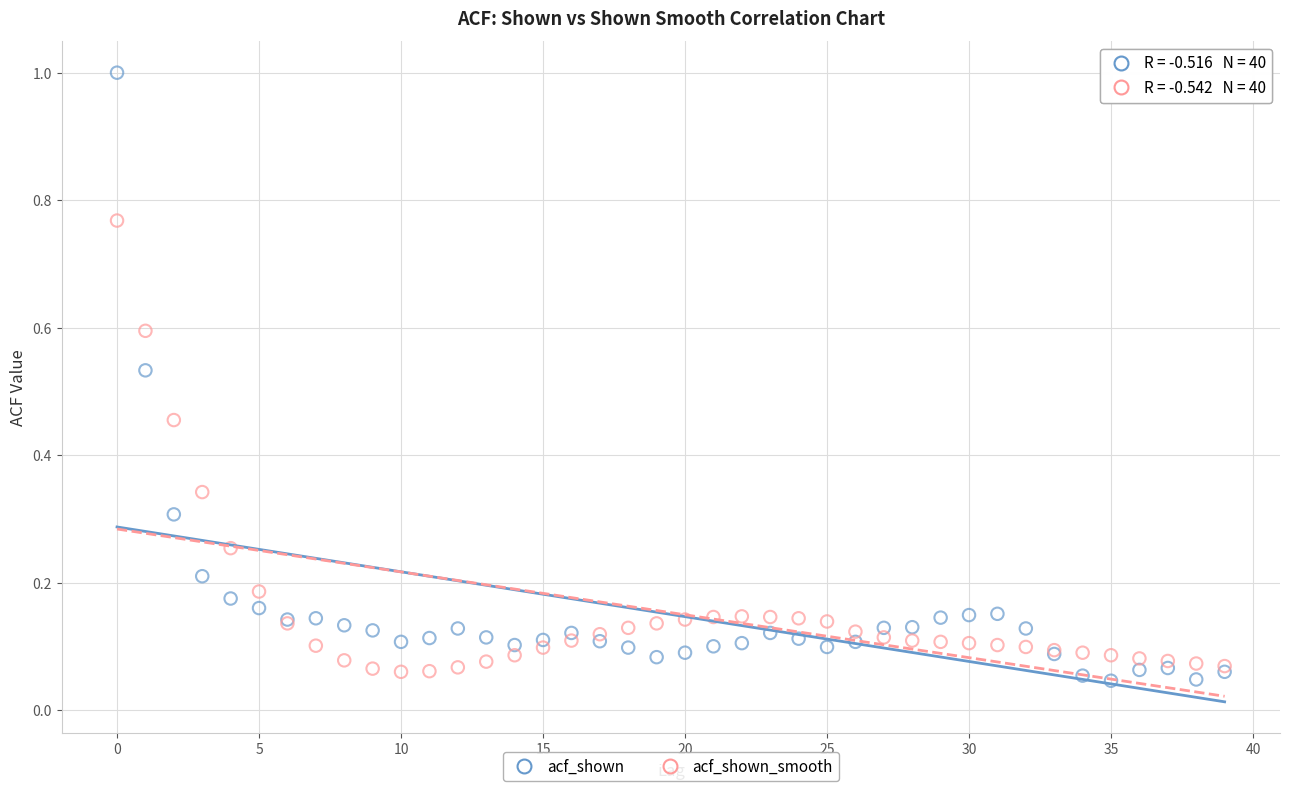

Which series has the largest Y range (max minus min)?

acf_shown